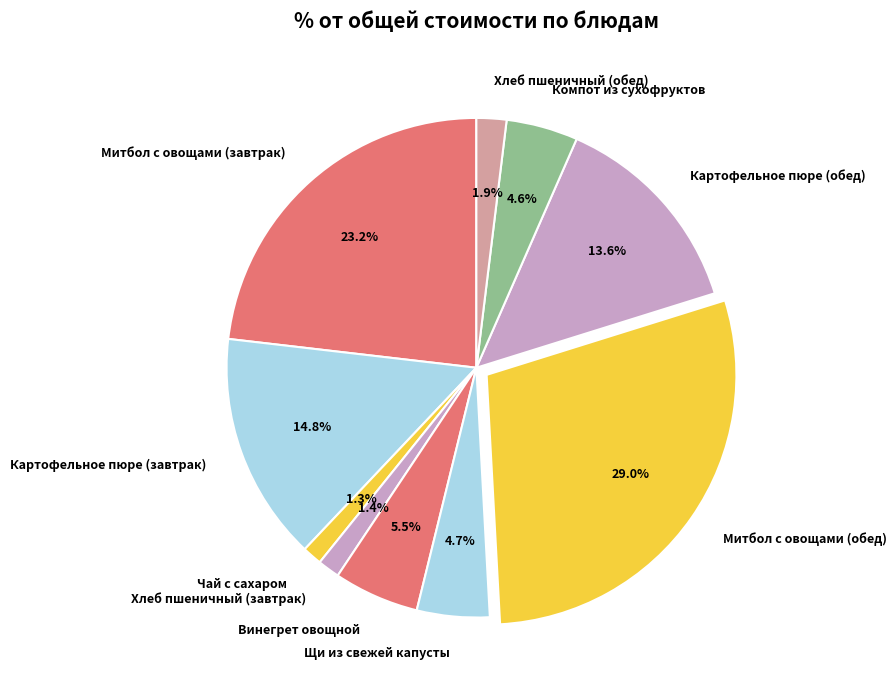

Between Митбол с овощами (обед) and Чай с сахаром, which is larger?

Митбол с овощами (обед)